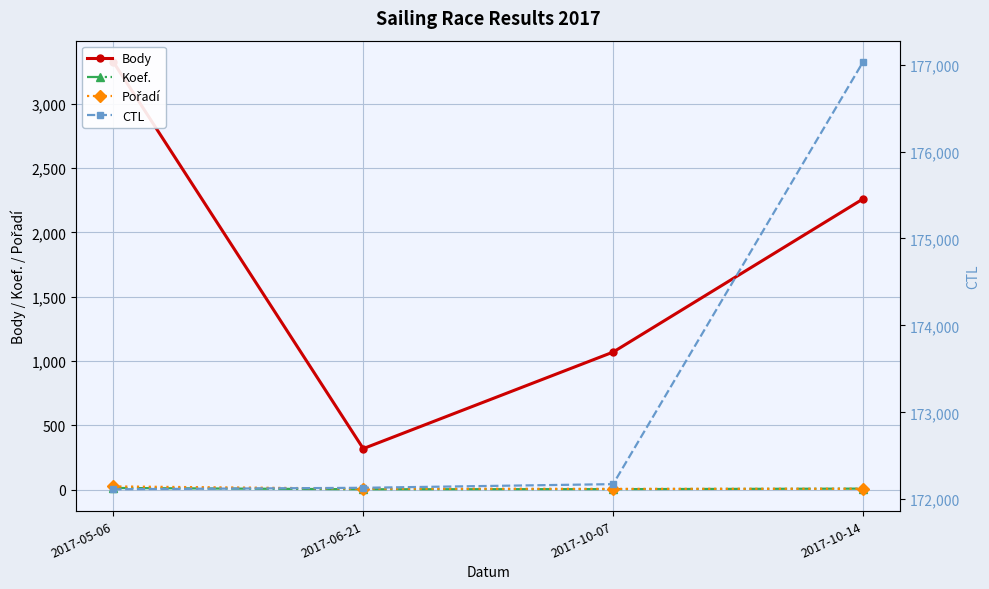

What is the spread (max minus min) of values at 2017-10-14?

177024